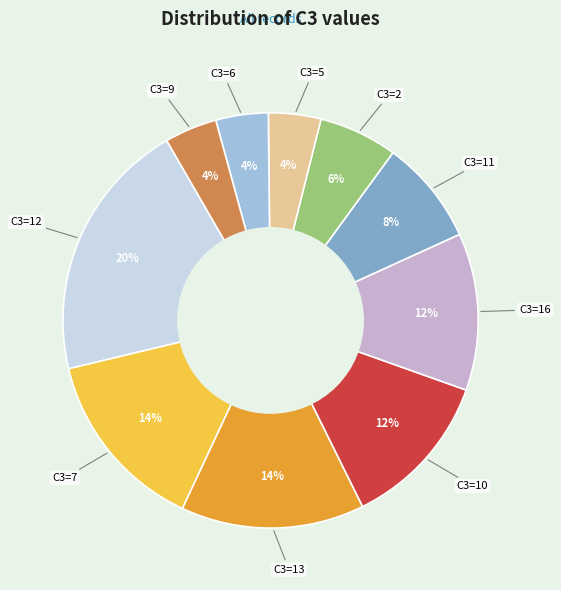

Does any single category account for the majority?

No